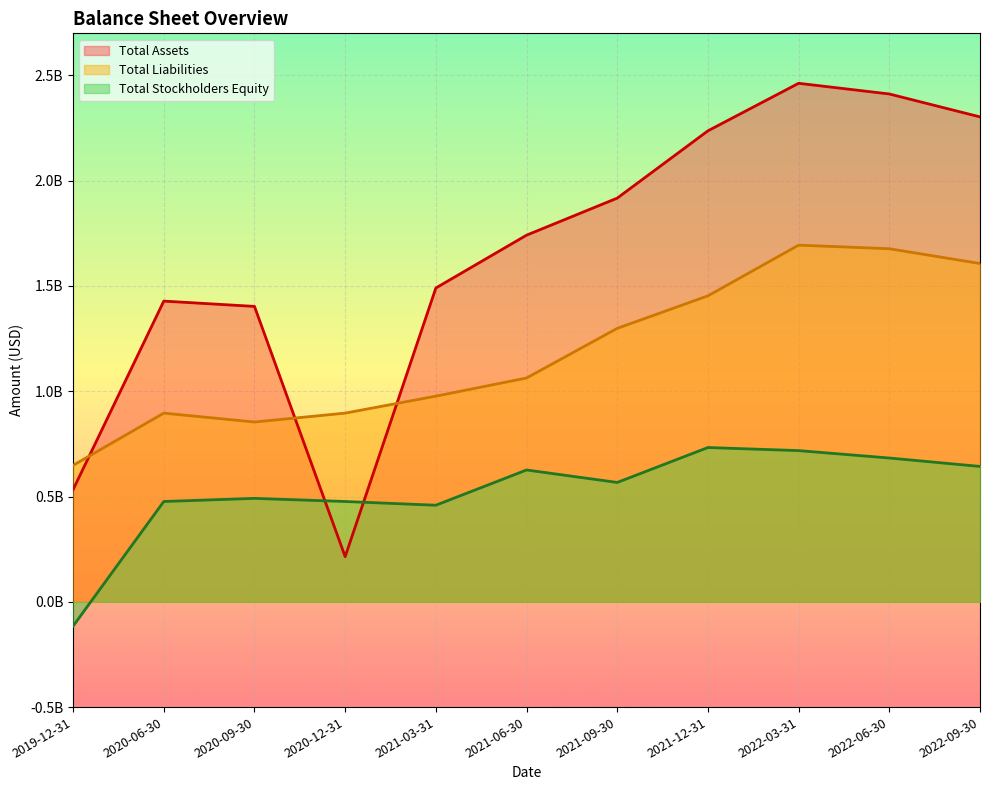

How many intersections are there between Total Stockholders Equity and Total Assets?

2